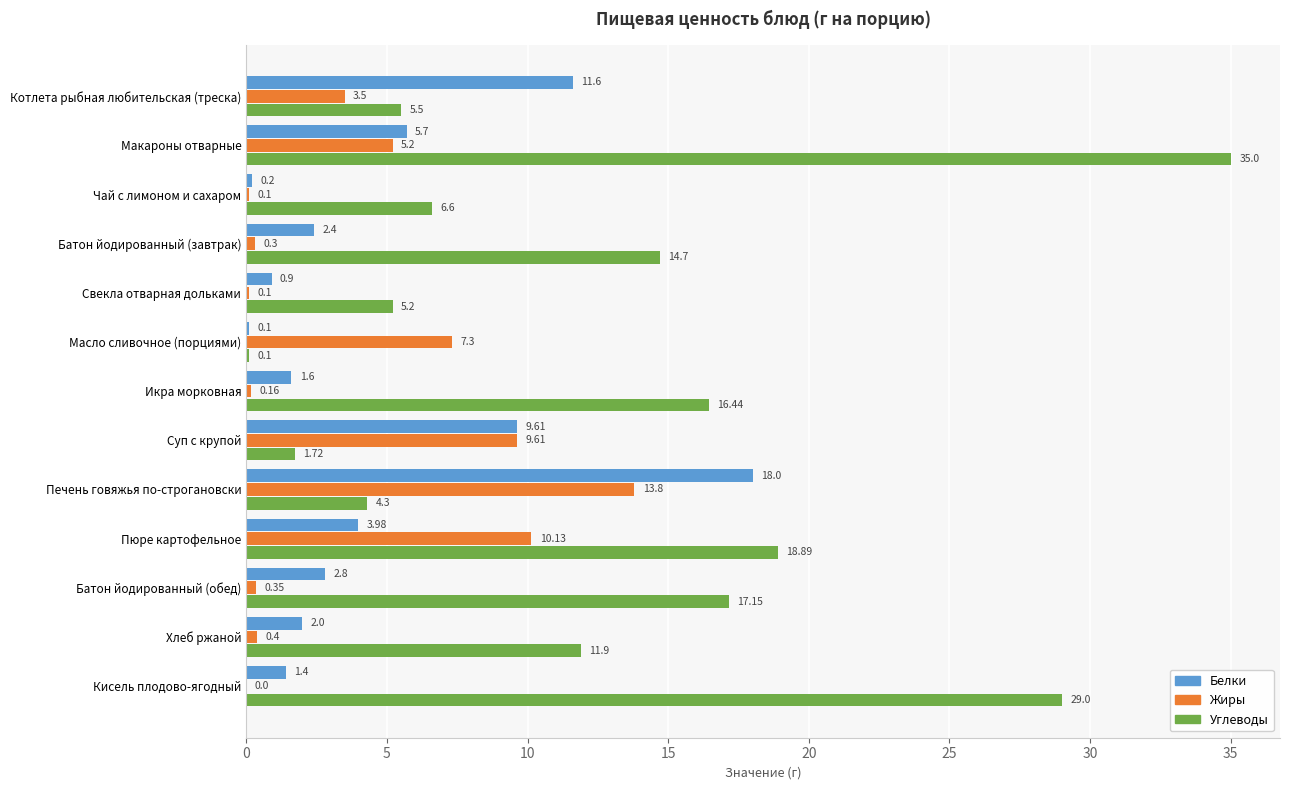

At which category does the chart reach its peak across all series?

Макароны отварные